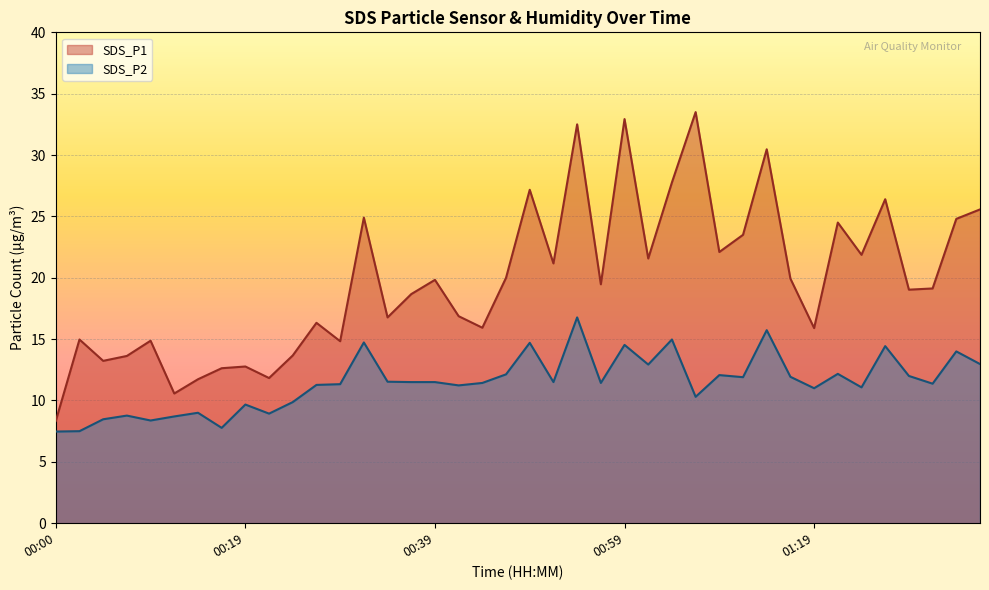

How many lines are shown in the chart?

2